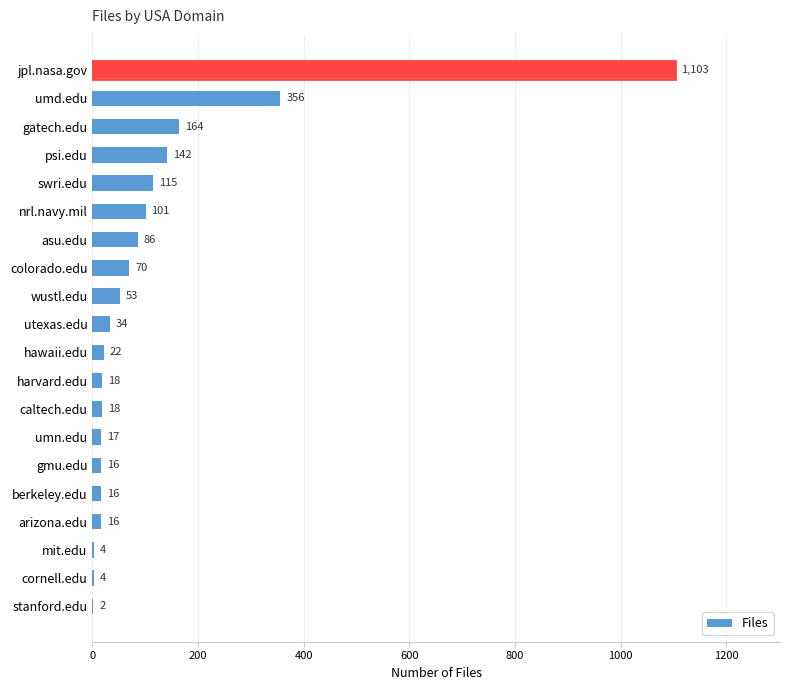

Is it true that the value at psi.edu is 212?

False